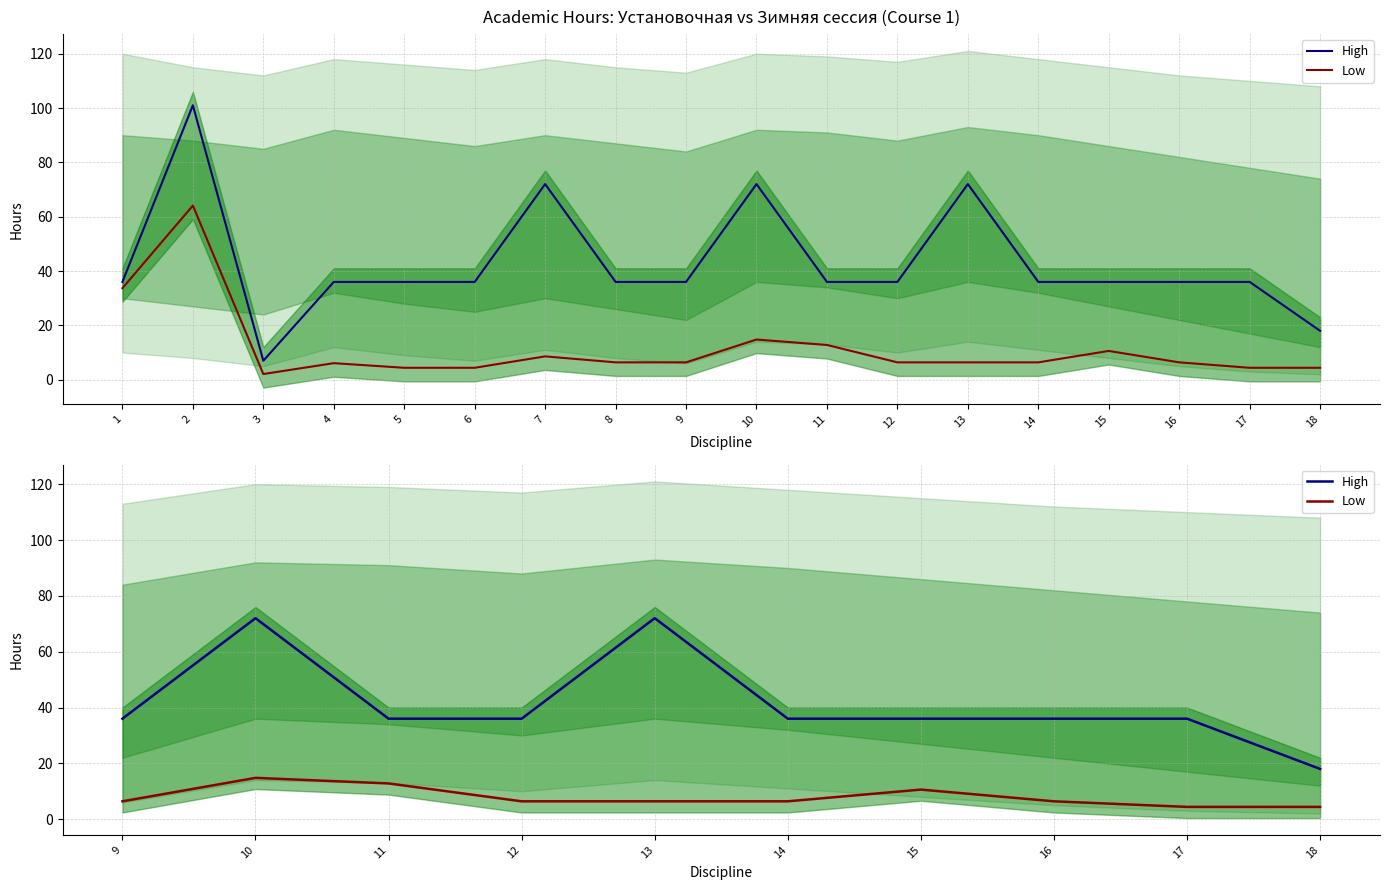

Between 12 and 17, which is larger?

12